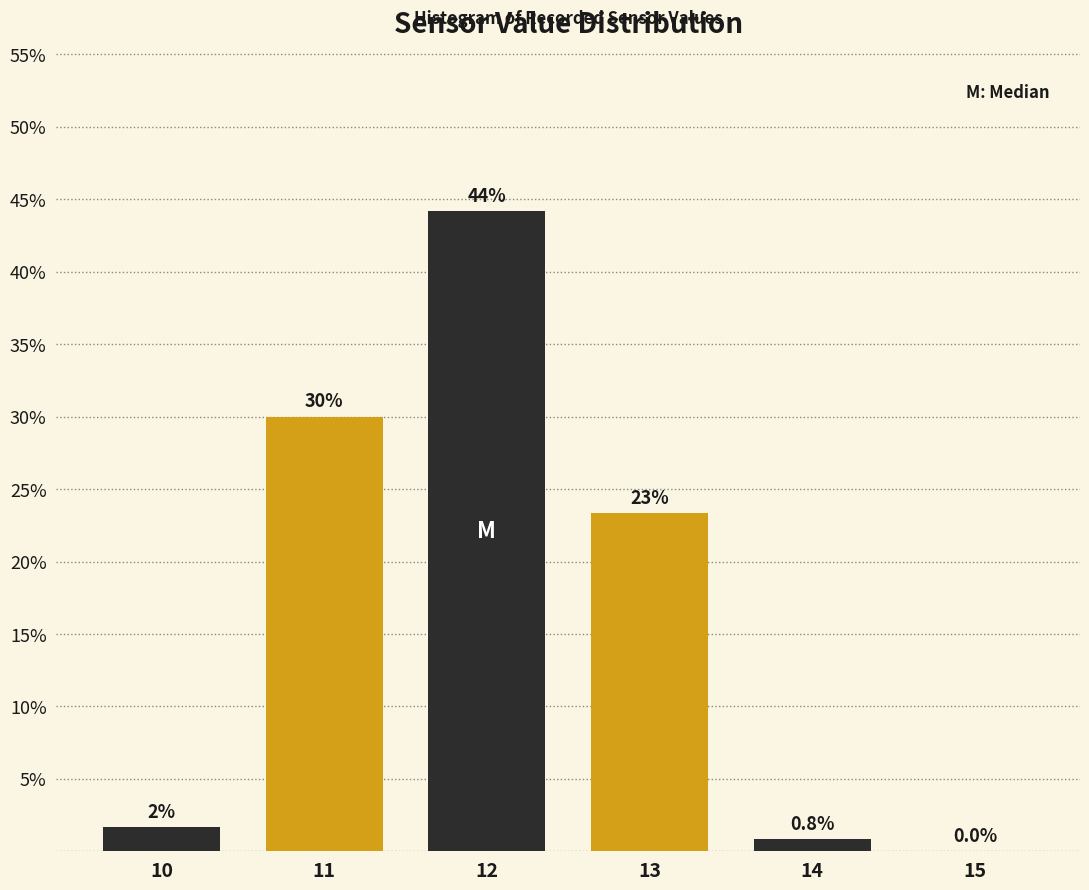

Where does the data first go above 23?

11